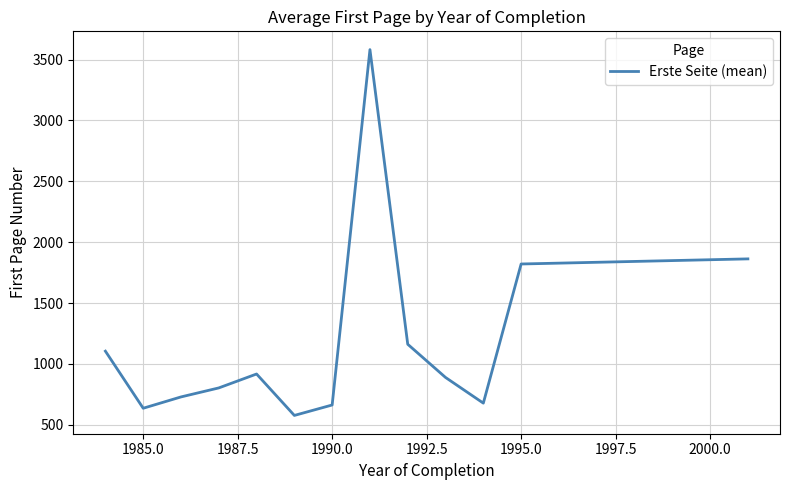

What is the smallest value displayed?

577.0